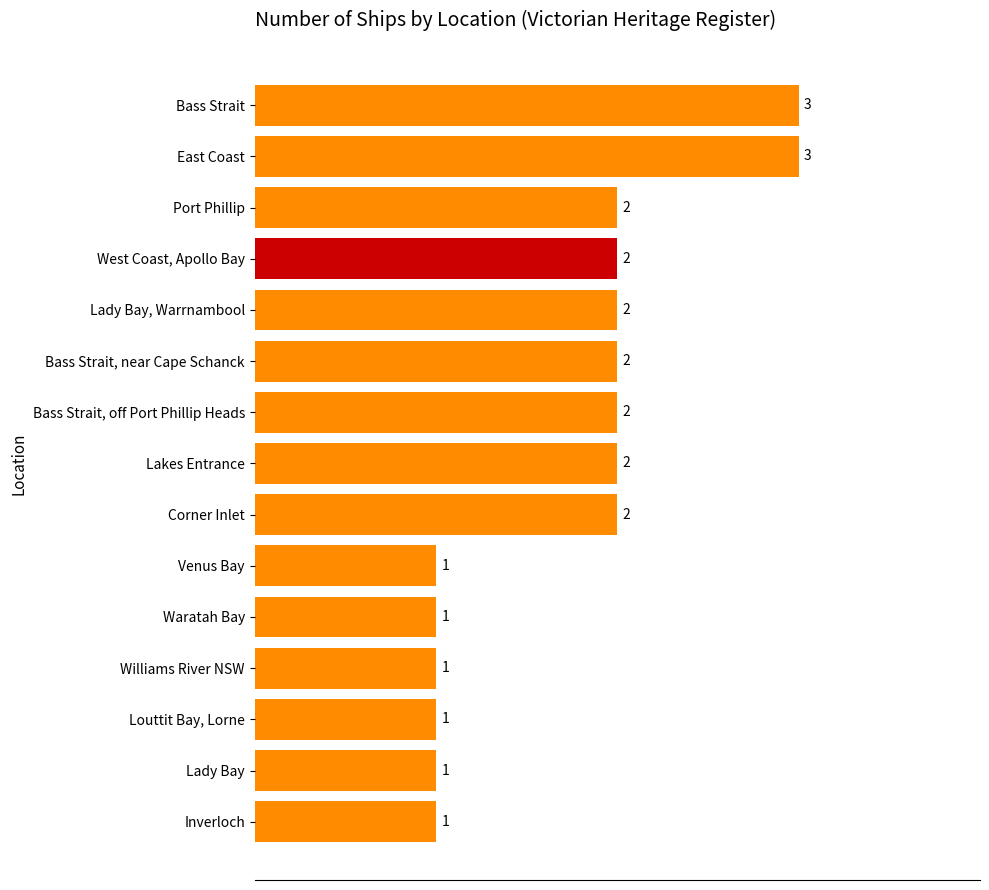

Is it true that the value at Lakes Entrance is 2?

True